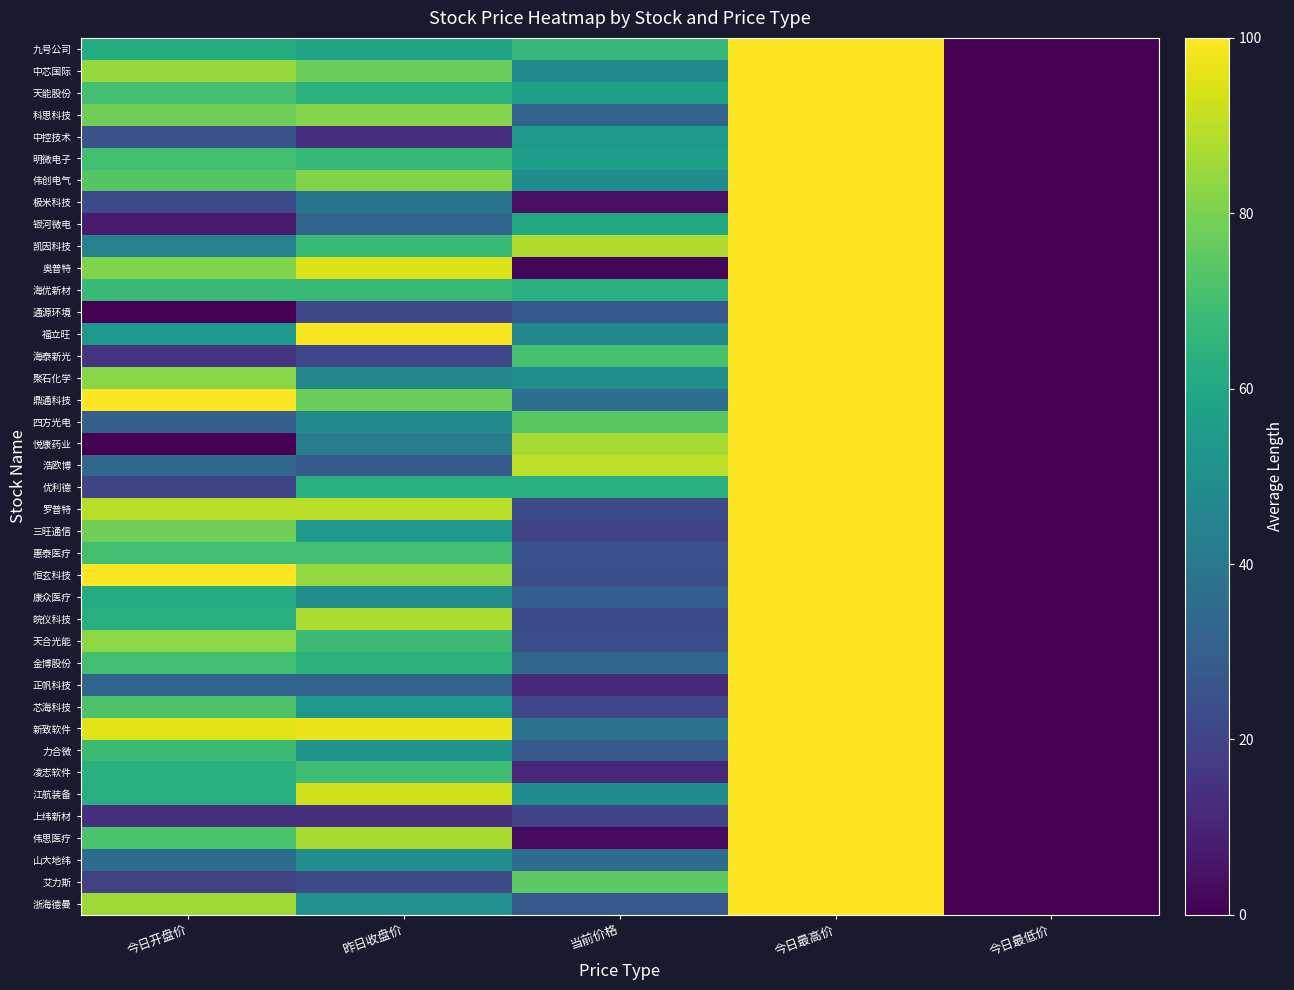

List the series in order of their peak value, lowest first.

九号公司, 中芯国际, 天能股份, 科思科技, 中控技术, 明微电子, 伟创电气, 极米科技, 银河微电, 凯因科技, 奥普特, 海优新材, 通源环境, 福立旺, 海泰新光, 聚石化学, 鼎通科技, 四方光电, 悦康药业, 浩欧博, 优利德, 罗普特, 三旺通信, 惠泰医疗, 恒玄科技, 康众医疗, 皖仪科技, 天合光能, 金博股份, 正帆科技, 芯海科技, 新致软件, 力合微, 凌志软件, 江航装备, 上纬新材, 伟思医疗, 山大地纬, 艾力斯, 浙海德曼